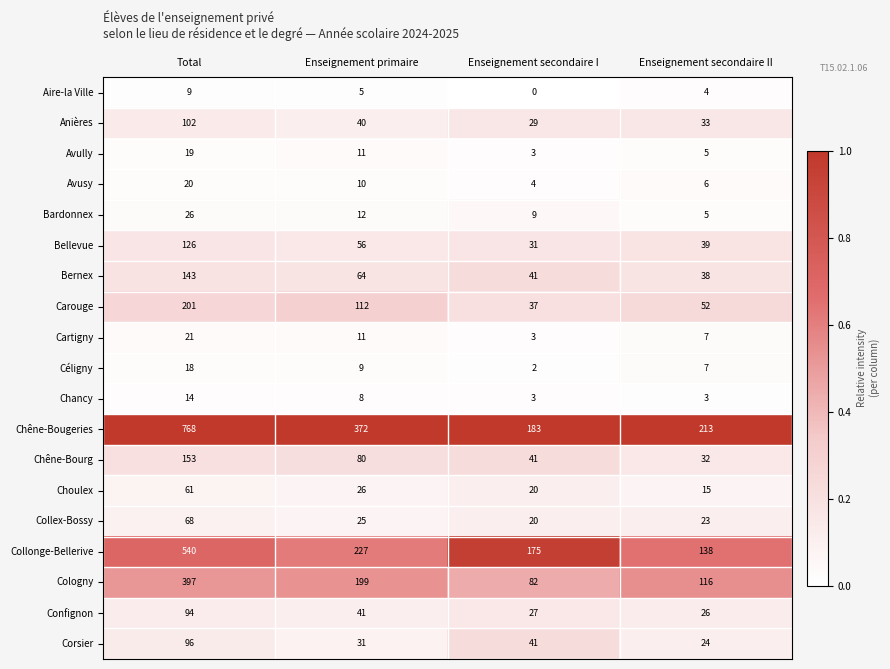

List the series in order of their peak value, lowest first.

Aire-la Ville, Chancy, Céligny, Avully, Avusy, Cartigny, Bardonnex, Choulex, Collex-Bossy, Confignon, Corsier, Anières, Bellevue, Bernex, Chêne-Bourg, Carouge, Cologny, Collonge-Bellerive, Chêne-Bougeries